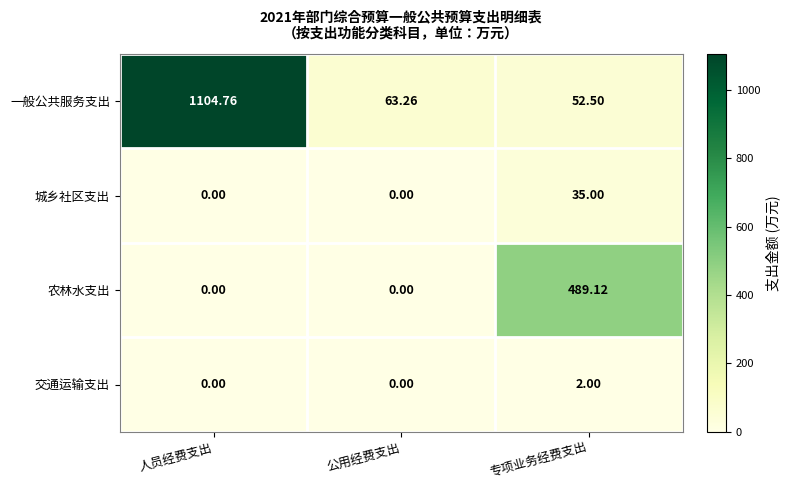

What is the total value across all series at 专项业务经费支出?

578.6